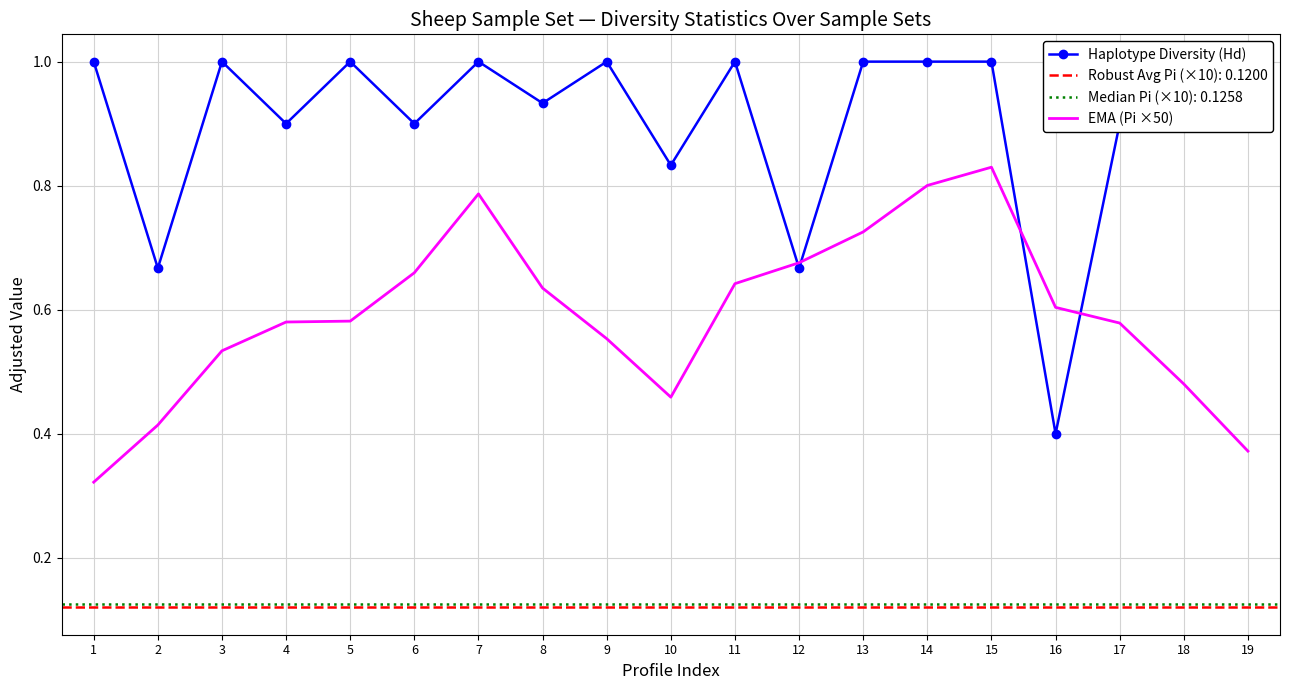

Which series has the largest range (max minus min)?

Haplotype Diversity (Hd)